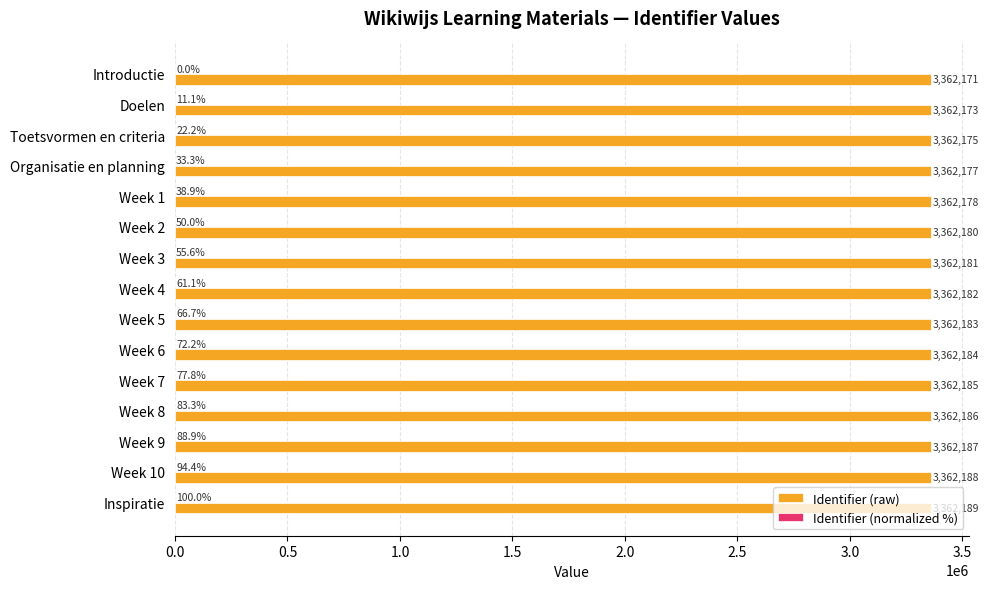

What is the sum of all Identifier (raw) values?

50432719.0